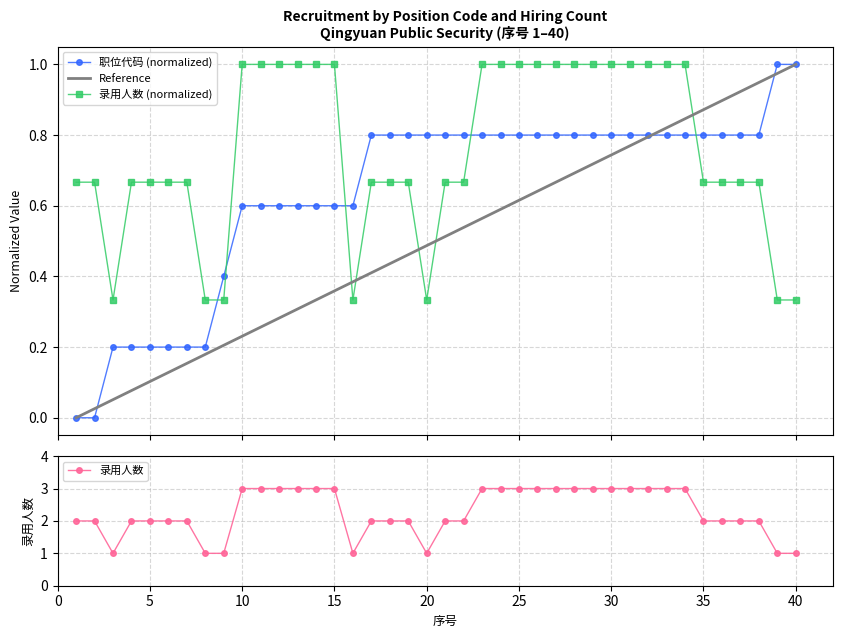

Which series ends up on top after the final intersection of 录用人数 and 职位代码?

职位代码